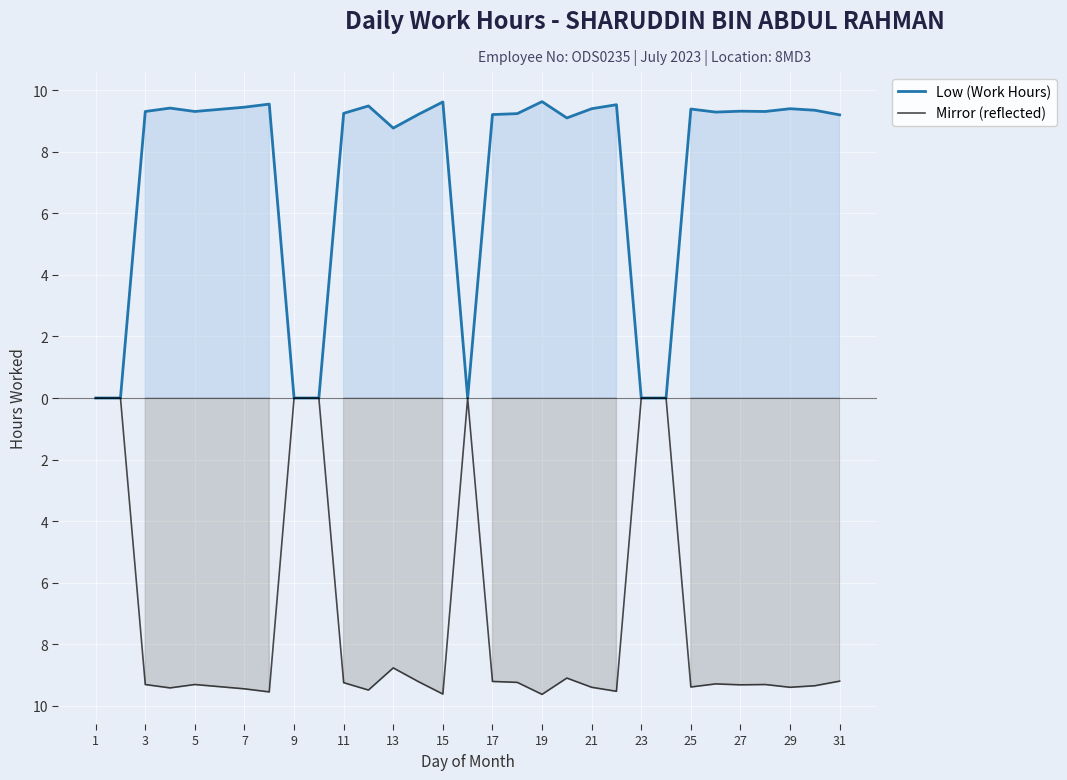

How many negative values does the Mirror (reflected) series have?

24